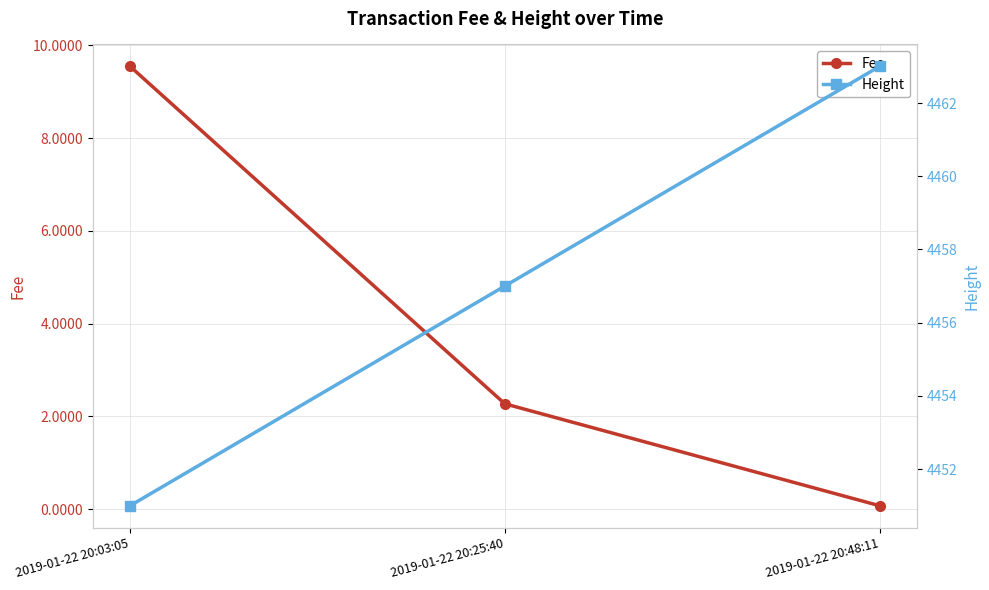

What is the label of the 3rd point from the left?

2019-01-22 20:48:11